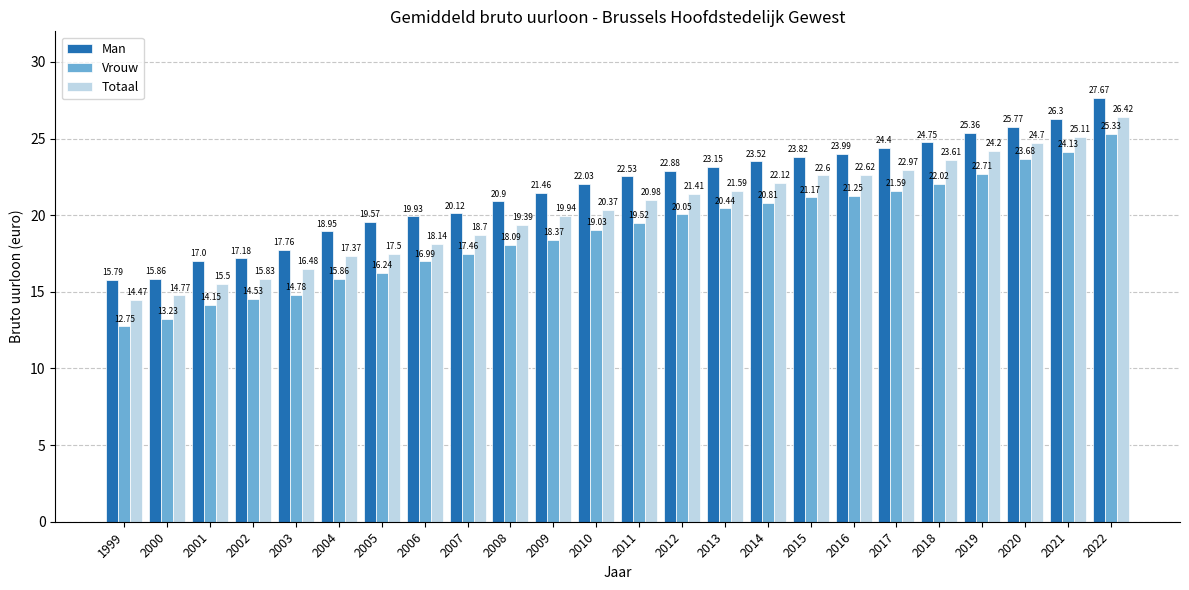

Which series has the widest spread of values?

Vrouw